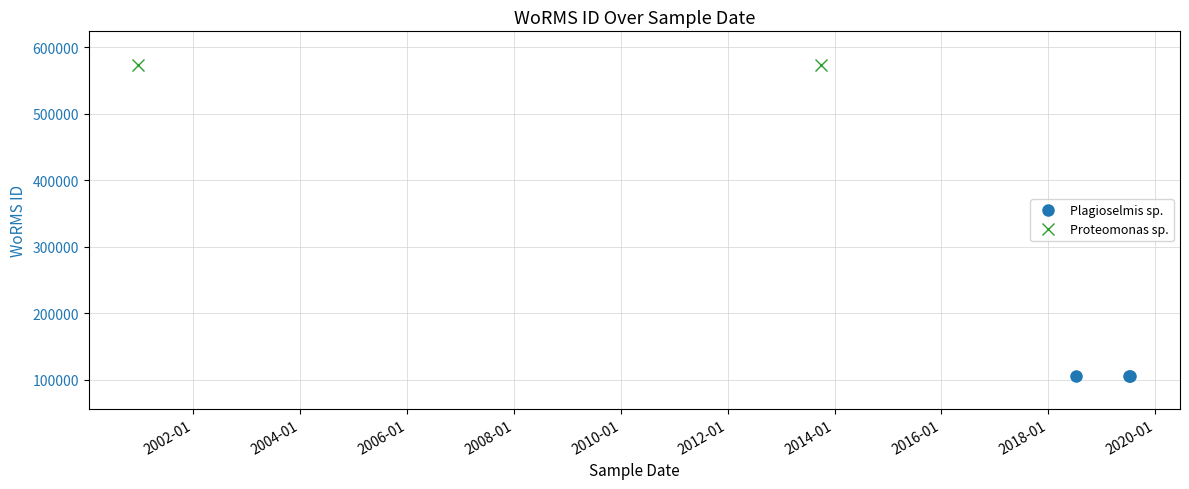

Rank the categories by value from highest to lowest.

01-10-2013, 21-12-2000, 06-07-2019, 16-07-2019, 06-07-2018